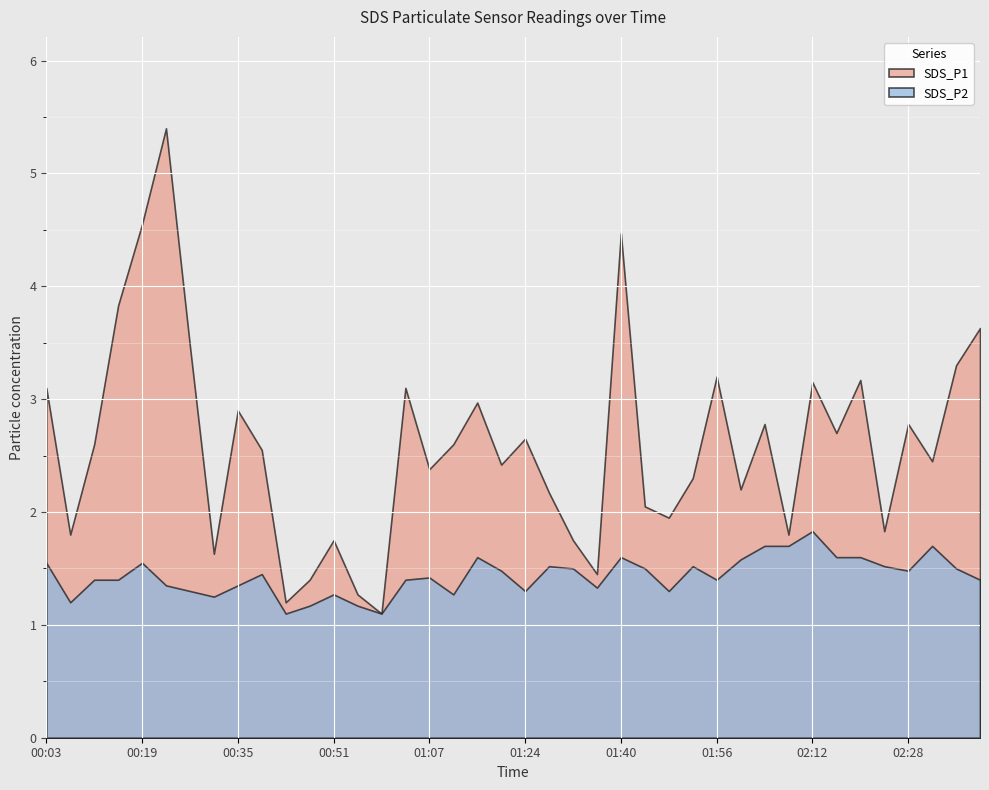

What is the total value across all series at 01:24?

4.0